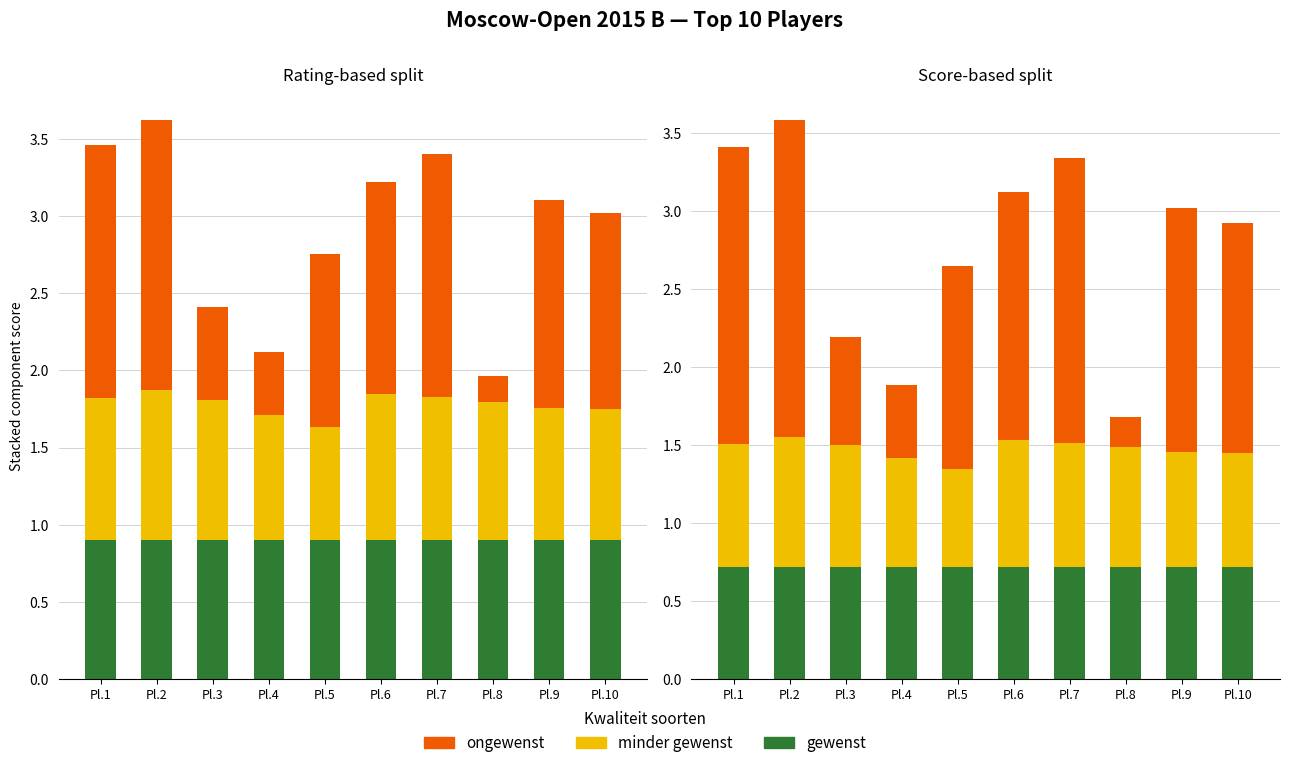

List the series in order of their peak value, highest first.

ongewenst, minder gewenst, gewenst